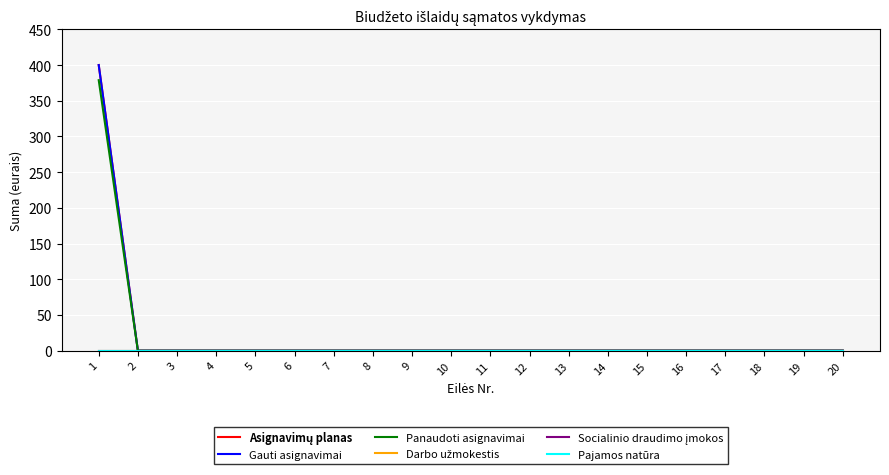

What is the maximum value shown in the chart?

400.0